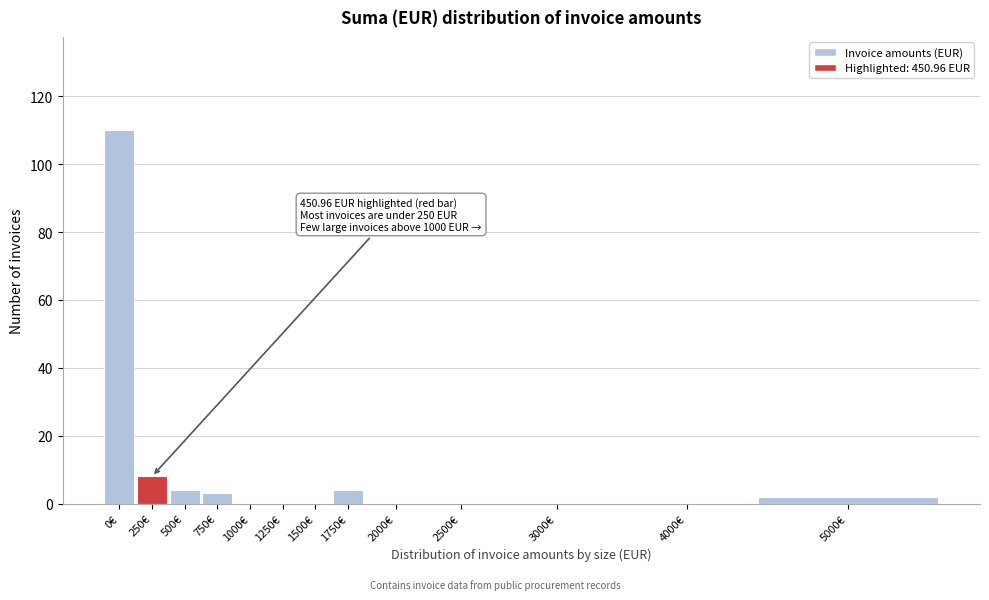

Reading left to right, extract all data points from this chart.

0€=110	250€=8	500€=4	750€=3	1000€=0	1250€=0	1500€=0	1750€=4	2000€=0	2500€=0	3000€=0	4000€=0	5000€=2